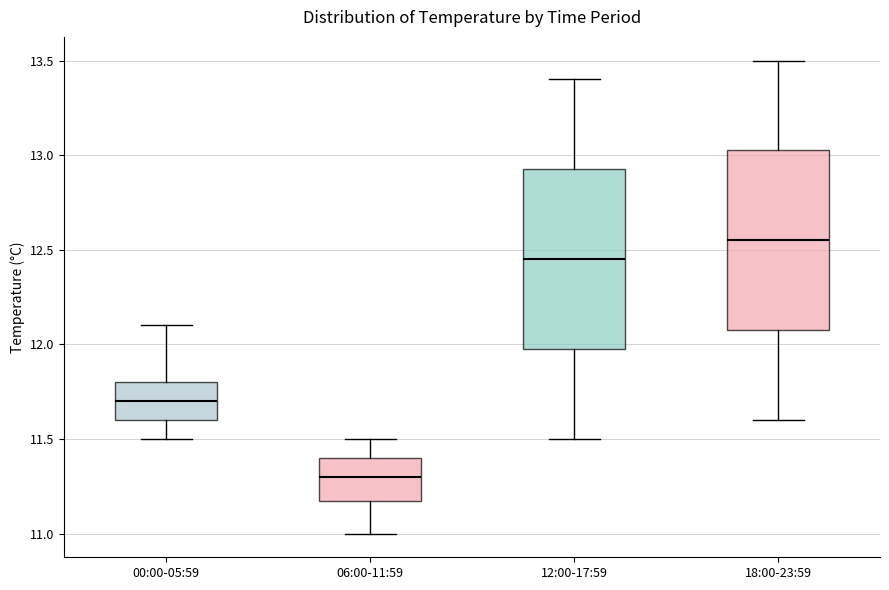

Where does the lower whisker of the box for 06:00-11:59 end on the y-axis? The values are not printed on the chart, so give them approximately, as read against the axis.

11.00